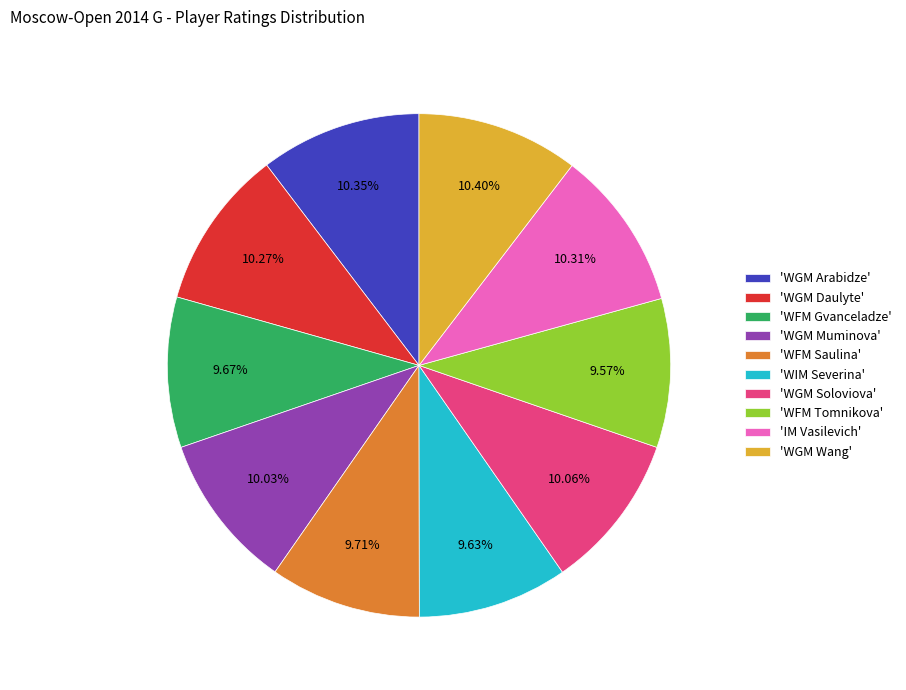

Do 'WFM Tomnikova' and 'WGM Soloviova' together represent more than half of the pie?

No